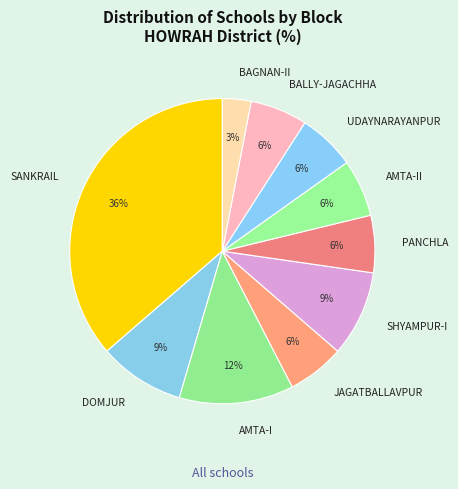

To the nearest percent, what is the average slice percentage?

10%